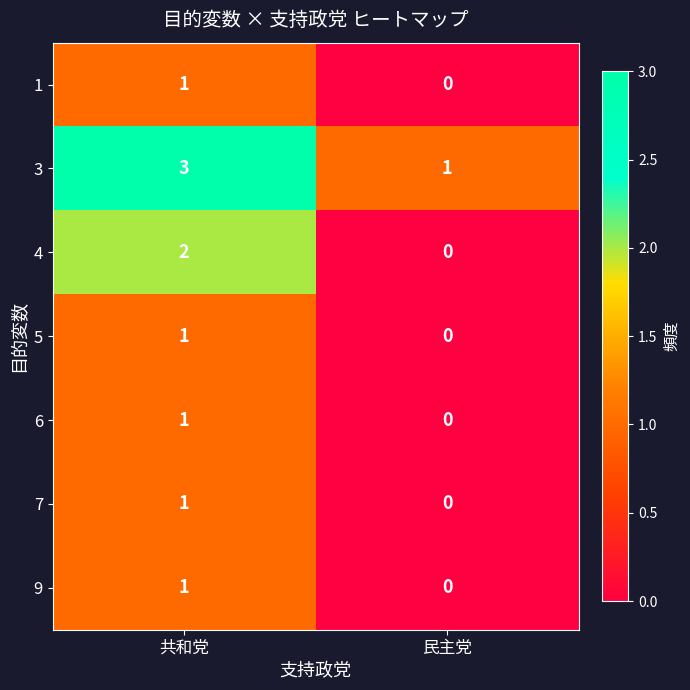

Which category has the highest value across all series?

共和党